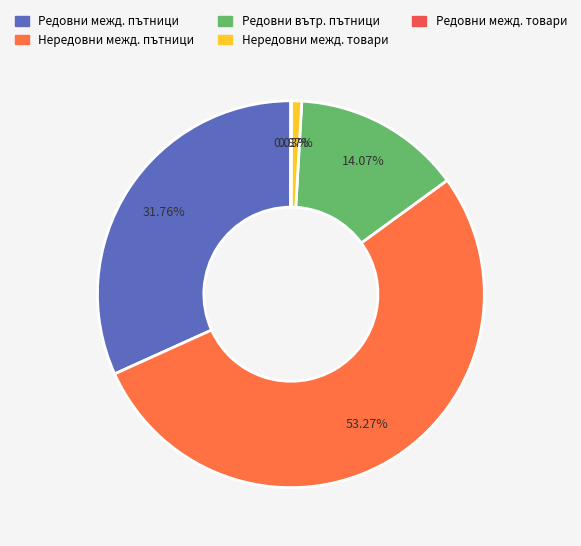

How many slices are in this pie chart?

5